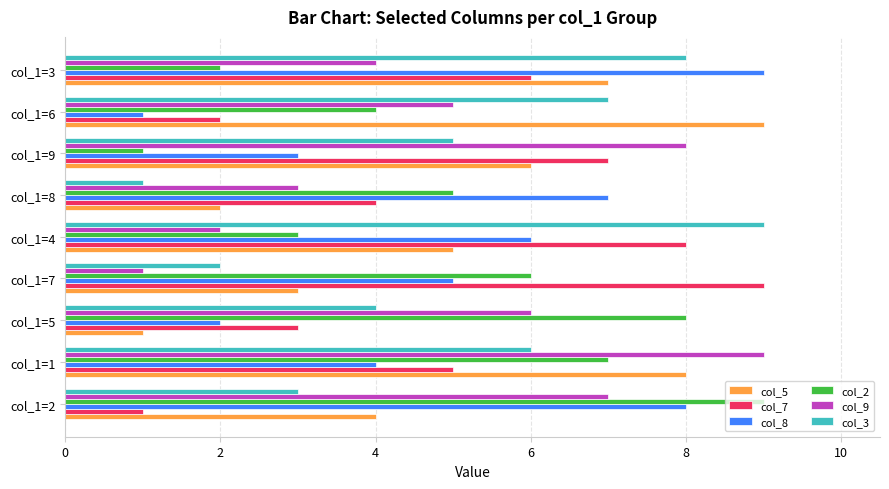

At col_1=9, list the series in order from largest to smallest.

col_9, col_7, col_5, col_3, col_8, col_2